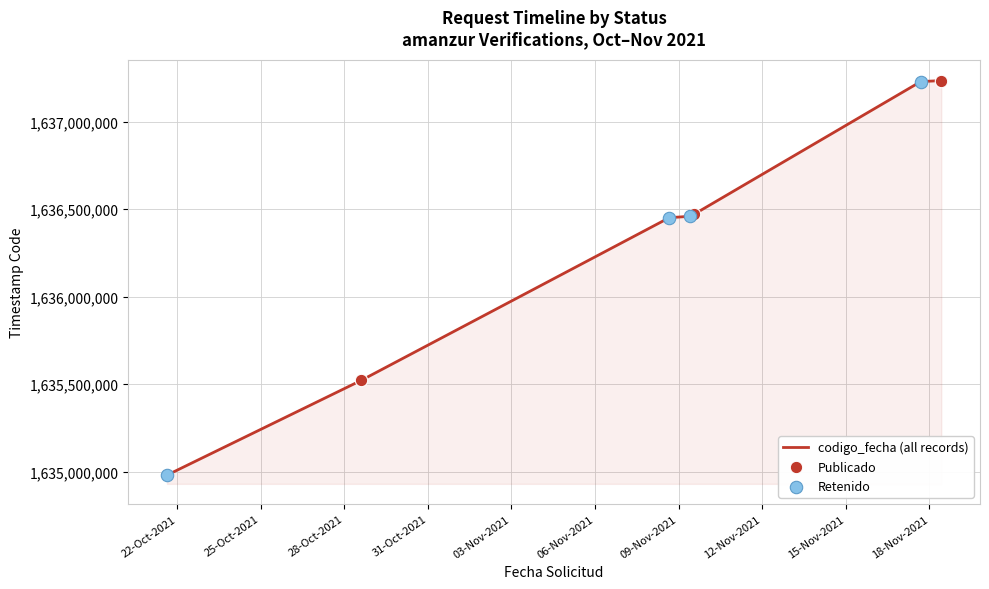

What is the maximum value shown in the chart?

1637234198